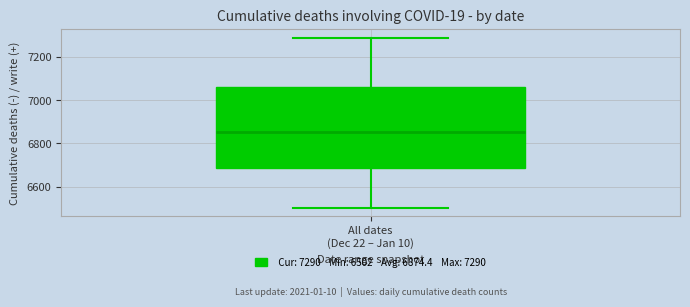

Read this box plot against the y-axis: the position of the median line, the range covered by the box, and the ends of both whiskers. The values are not printed on the chart, so give them approximately, as read against the axis.

median 6860, box 6680 to 7060, whiskers 6500 to 7300